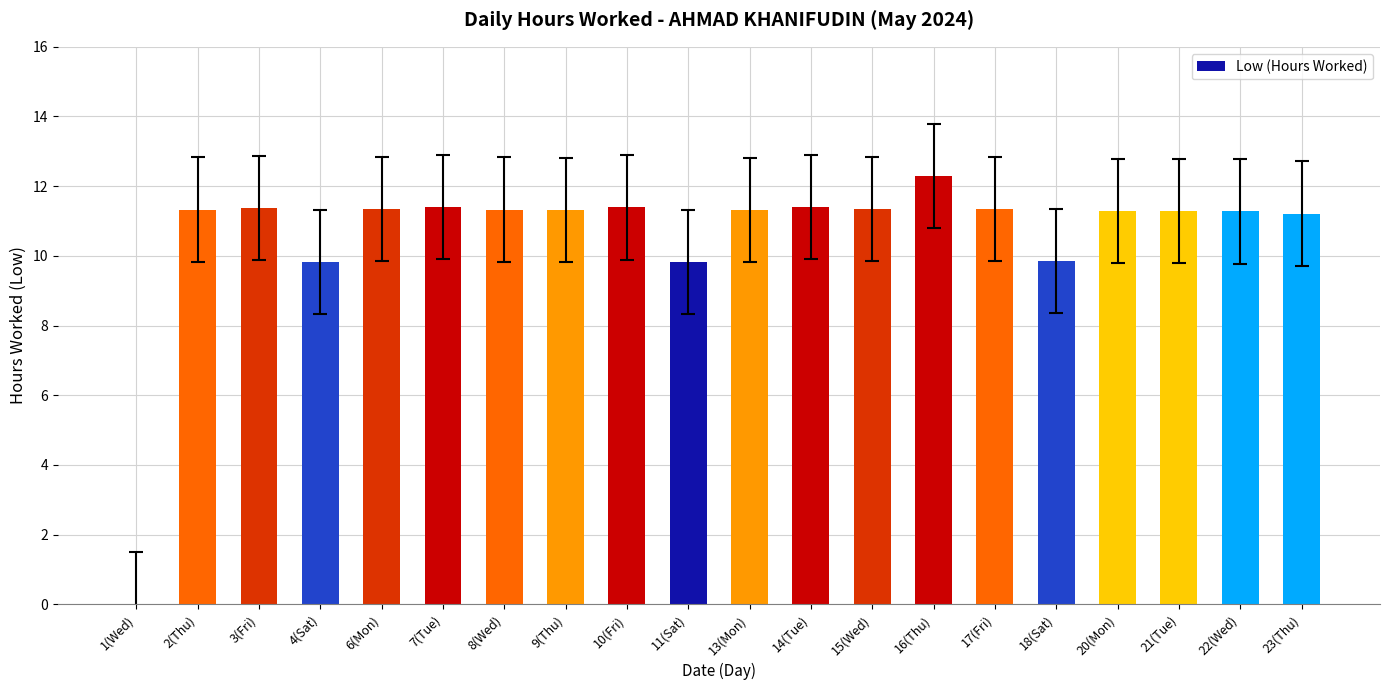

What is the approximate value at 17(Fri)?

11.3